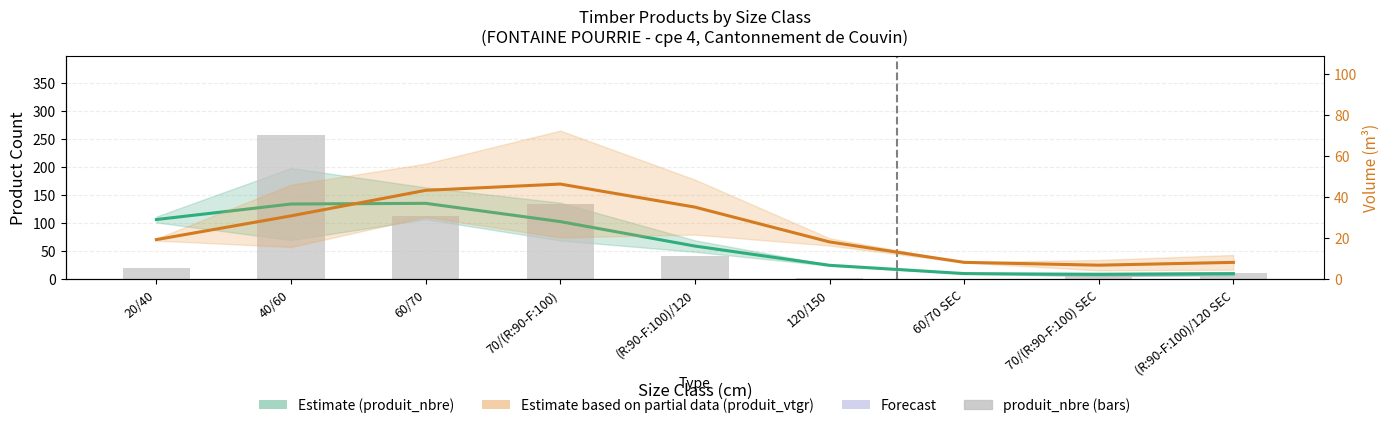

What is the difference between the produit_vtgr (estimate) values at 60/70 and 70/(R:90-F:100)?

3.1